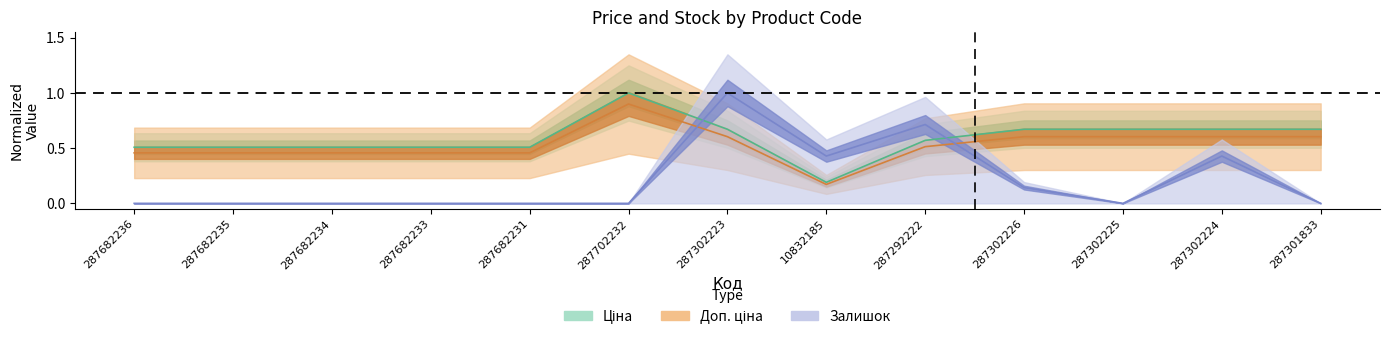

What is the label of the 13th point from the left?

287301833